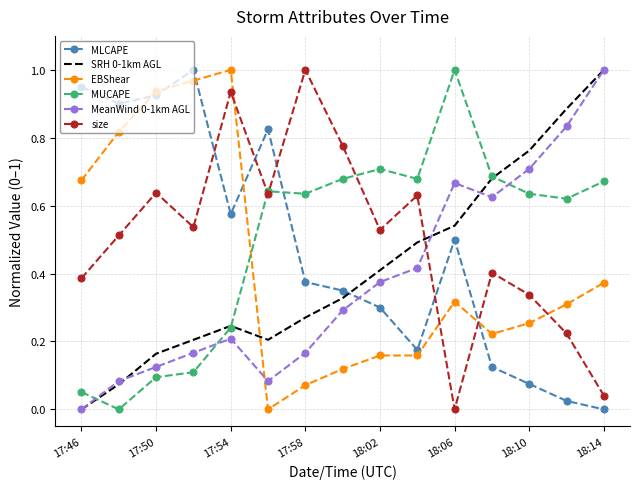

True or false: size and SRH 0-1km AGL intersect in this chart.

True